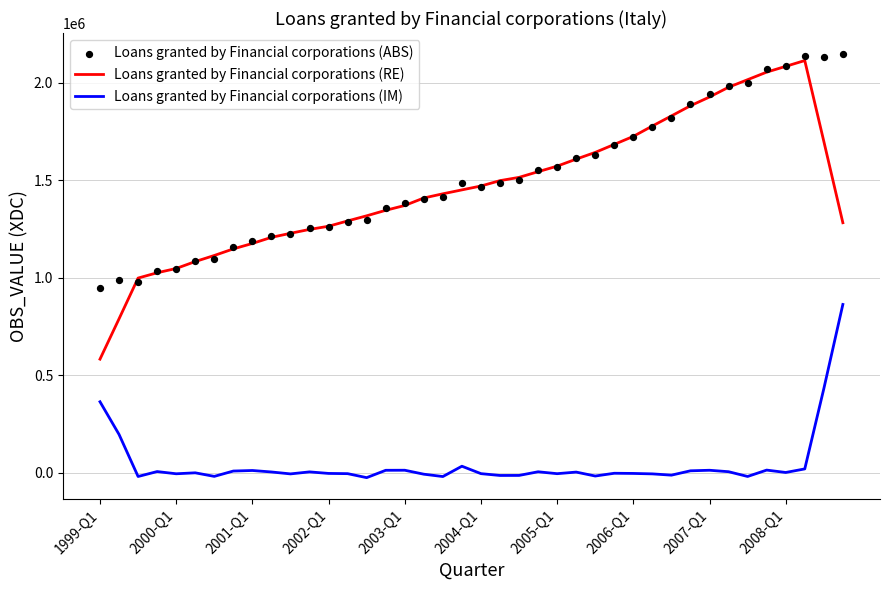

Which series has the largest total across all categories?

Loans granted by Financial corporations (ABS)